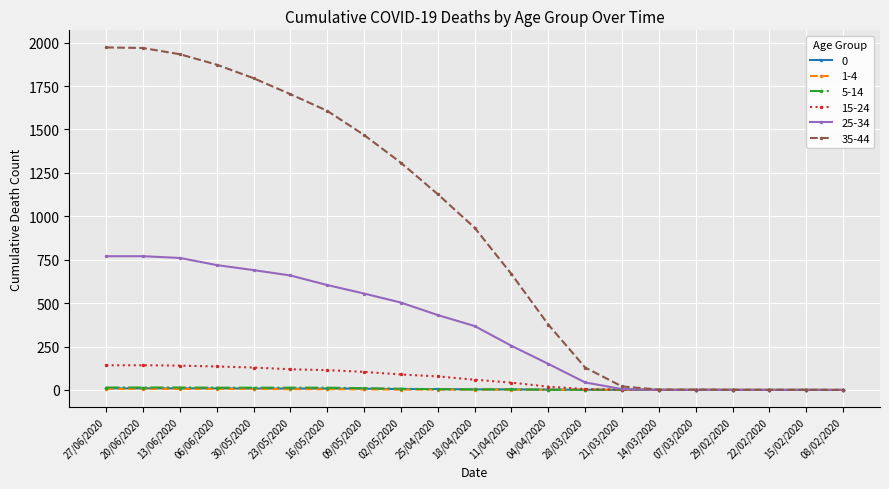

The 0 series shows 2 at 04/04/2020. True or false?

True